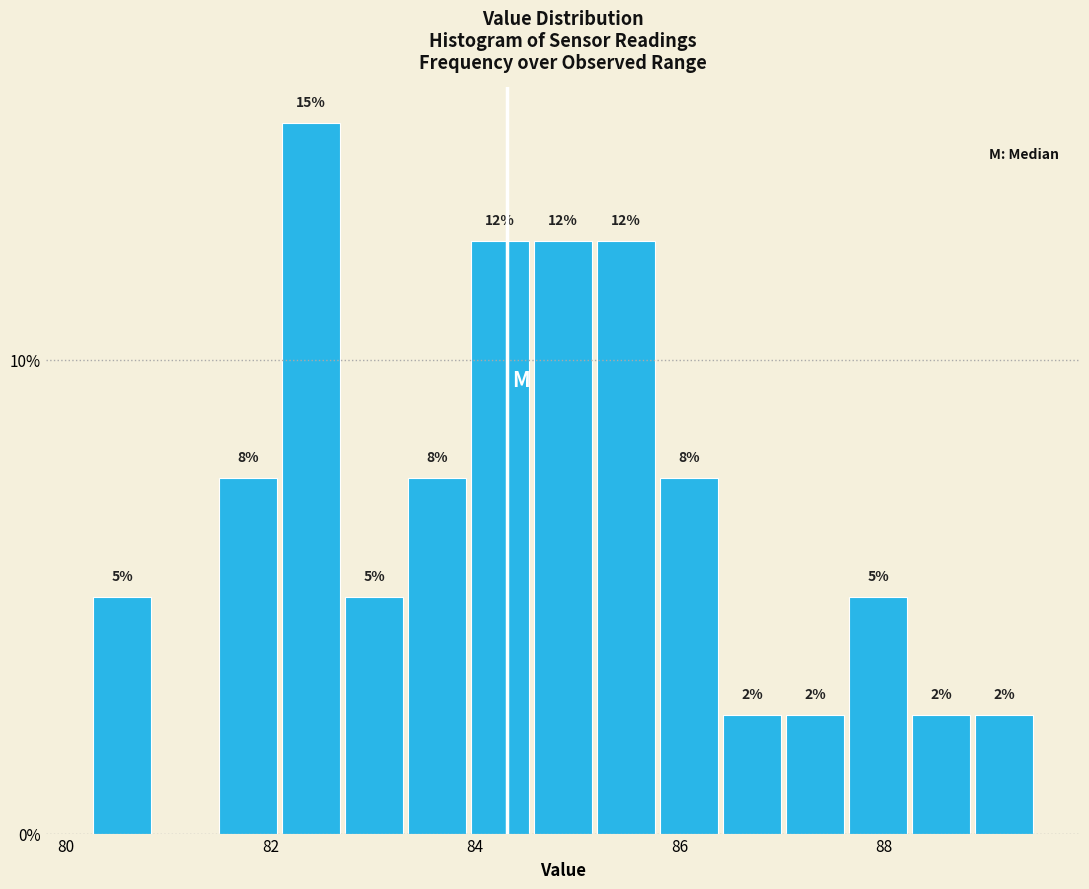

Around what value on the x-axis is the tallest bar? Give the approximate position of its centre, as read against the axis.

82.4